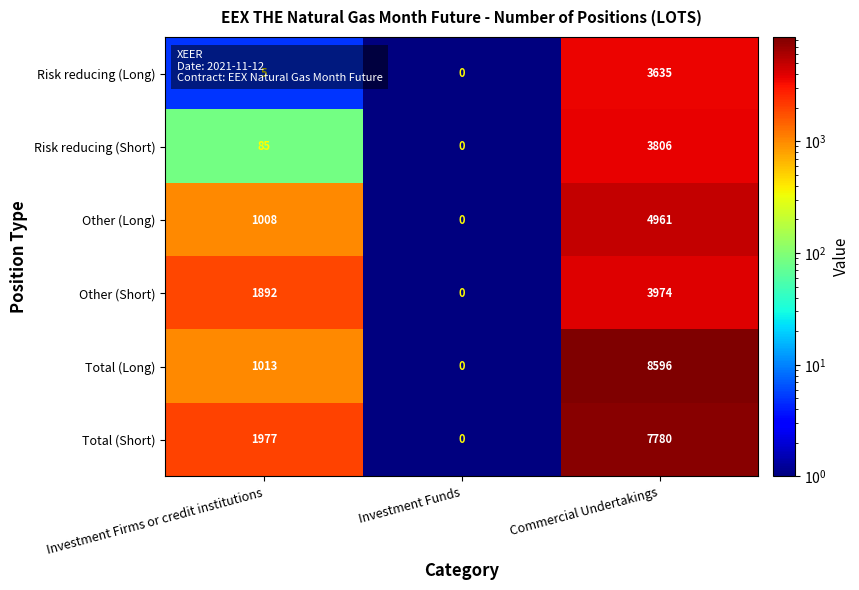

What is the total value across all series at Investment Funds?

0